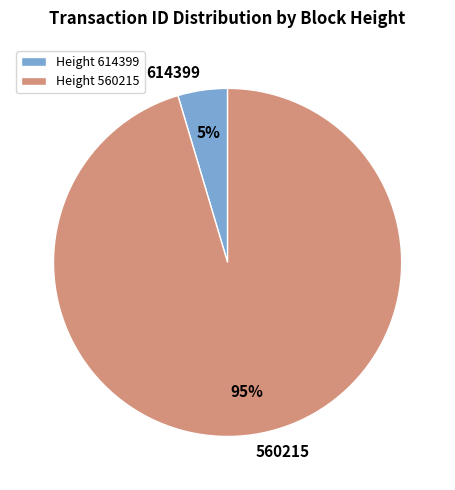

Do 560215 and 614399 together represent more than half of the pie?

Yes